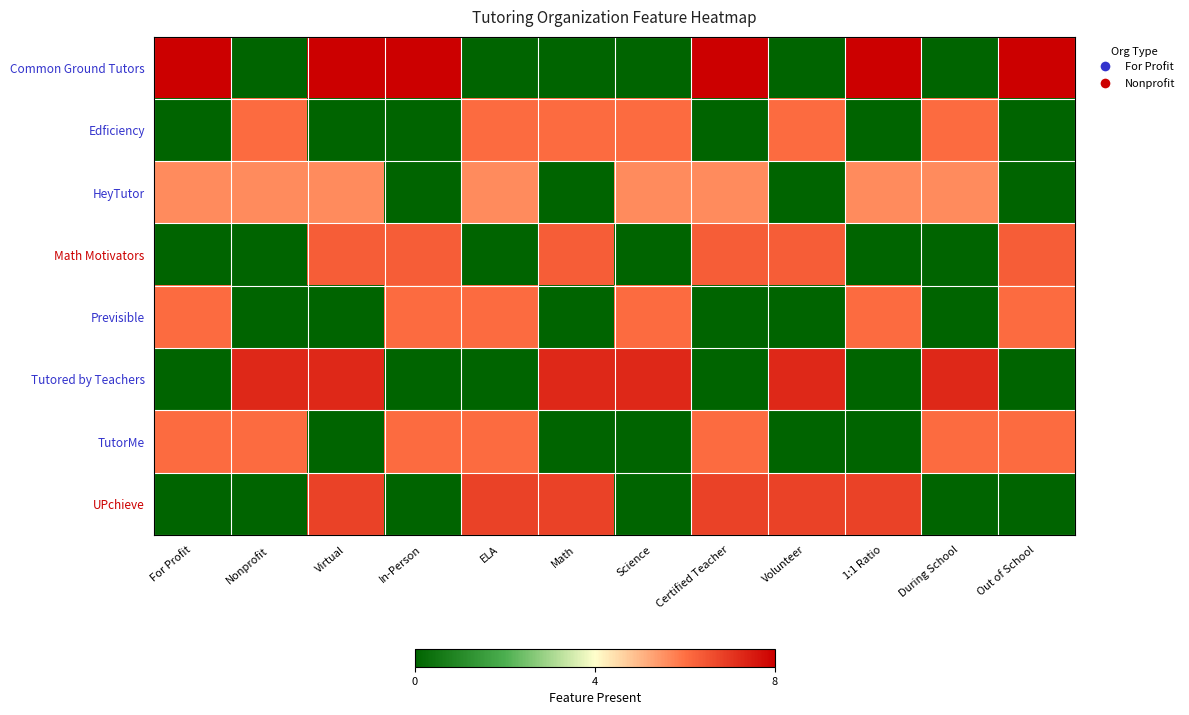

Reading left to right, what are all the values shown in this chart?

Common Ground Tutors: For Profit=8.0	Nonprofit=0.0	Virtual=8.0	In-Person=8.0	ELA=0.0	Math=0.0	Science=0.0	Certified Teacher=8.0	Volunteer=0.0	1:1 Ratio=8.0	During School=0.0	Out of School=8.0
Edficiency: For Profit=0.0	Nonprofit=6.1	Virtual=0.0	In-Person=0.0	ELA=6.1	Math=6.1	Science=6.1	Certified Teacher=0.0	Volunteer=6.1	1:1 Ratio=0.0	During School=6.1	Out of School=0.0
HeyTutor: For Profit=5.6	Nonprofit=5.6	Virtual=5.6	In-Person=0.0	ELA=5.6	Math=0.0	Science=5.6	Certified Teacher=5.6	Volunteer=0.0	1:1 Ratio=5.6	During School=5.6	Out of School=0.0
Math Motivators: For Profit=0.0	Nonprofit=0.0	Virtual=6.3	In-Person=6.3	ELA=0.0	Math=6.3	Science=0.0	Certified Teacher=6.3	Volunteer=6.3	1:1 Ratio=0.0	During School=0.0	Out of School=6.3
Previsible: For Profit=6.1	Nonprofit=0.0	Virtual=0.0	In-Person=6.1	ELA=6.1	Math=0.0	Science=6.1	Certified Teacher=0.0	Volunteer=0.0	1:1 Ratio=6.1	During School=0.0	Out of School=6.1
Tutored by Teachers: For Profit=0.0	Nonprofit=7.3	Virtual=7.3	In-Person=0.0	ELA=0.0	Math=7.3	Science=7.3	Certified Teacher=0.0	Volunteer=7.3	1:1 Ratio=0.0	During School=7.3	Out of School=0.0
TutorMe: For Profit=6.1	Nonprofit=6.1	Virtual=0.0	In-Person=6.1	ELA=6.1	Math=0.0	Science=0.0	Certified Teacher=6.1	Volunteer=0.0	1:1 Ratio=0.0	During School=6.1	Out of School=6.1
UPchieve: For Profit=0.0	Nonprofit=0.0	Virtual=6.8	In-Person=0.0	ELA=6.8	Math=6.8	Science=0.0	Certified Teacher=6.8	Volunteer=6.8	1:1 Ratio=6.8	During School=0.0	Out of School=0.0